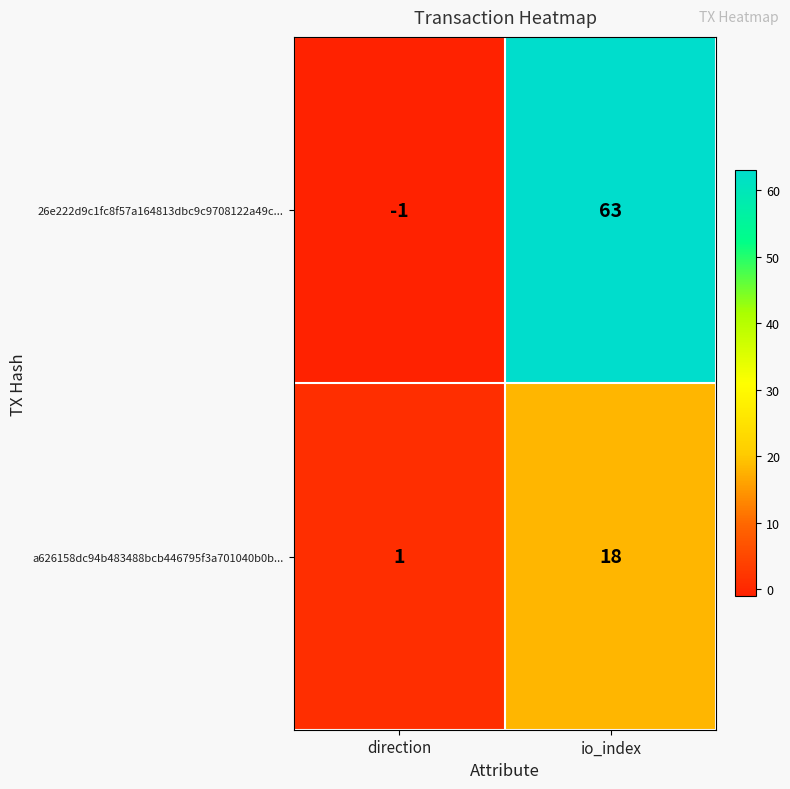

At which label is 26e222d9c1fc8f57a164813dbc9c9708122a49c... closest to 31?

direction